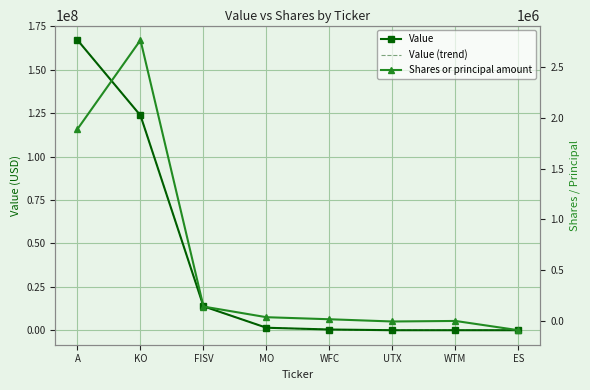

How many values in the Value (trend) series exceed 1423000?

3